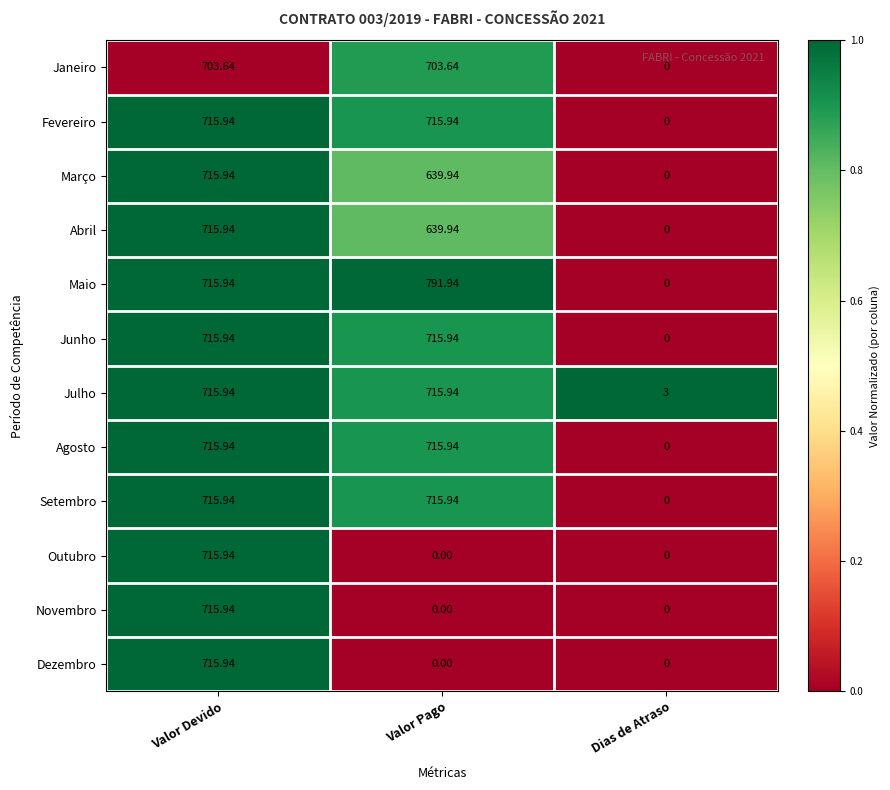

Which series has the widest spread of values?

Maio